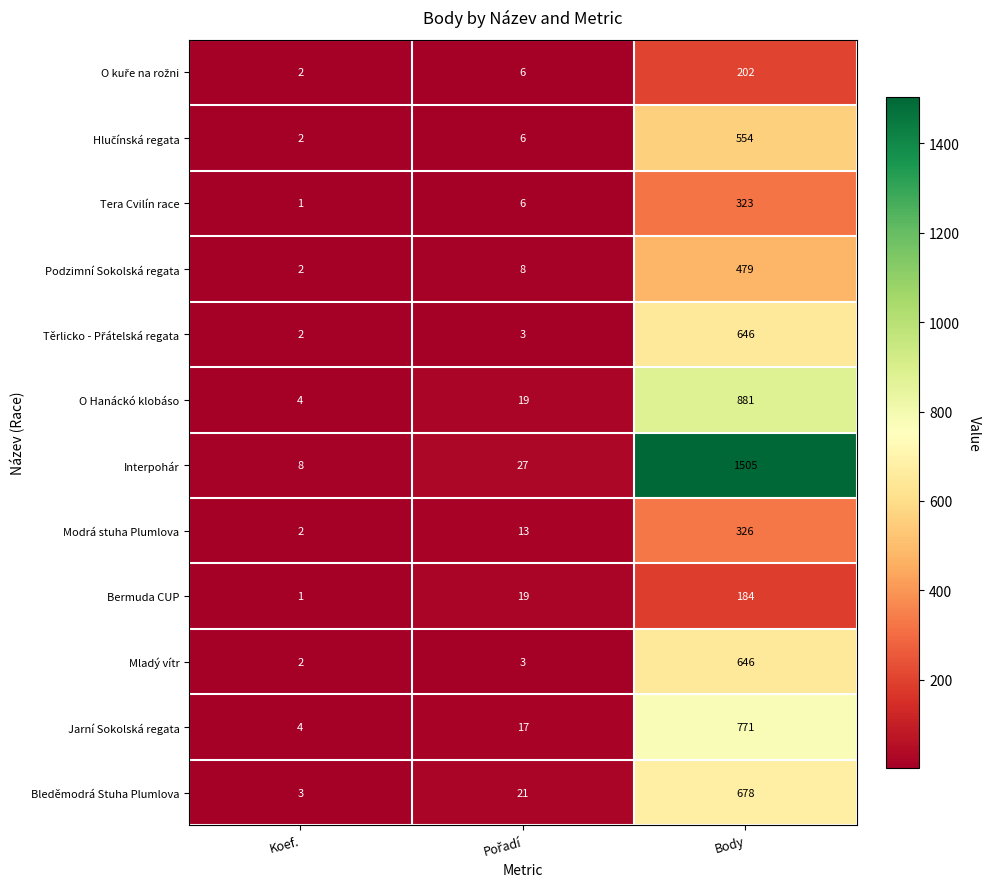

What is the difference between the O Hanáckó klobáso values at Body and Koef.?

877